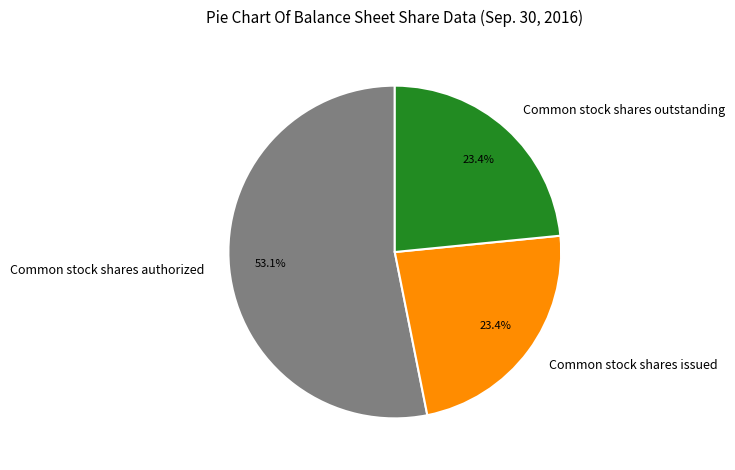

Is there any slice that represents more than half of the pie?

Yes